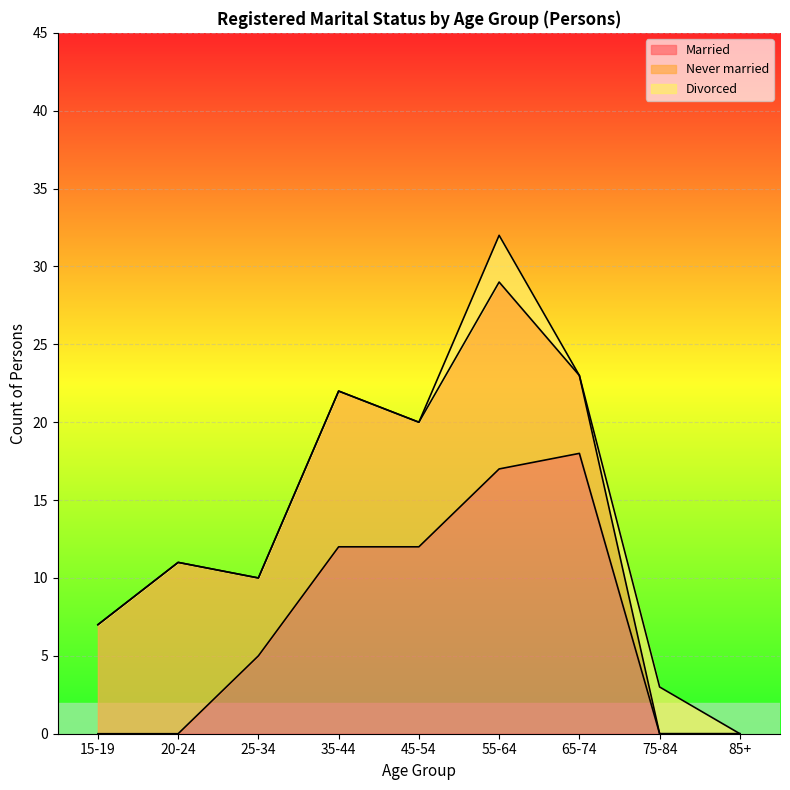

What is the maximum value for Never married?

12